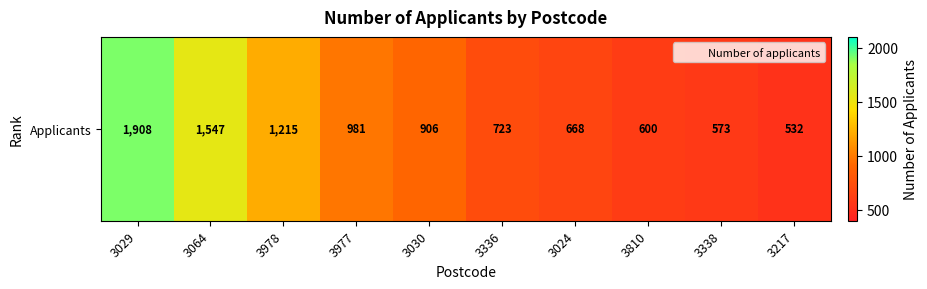

Which has a higher value, 3977 or 3338?

3977